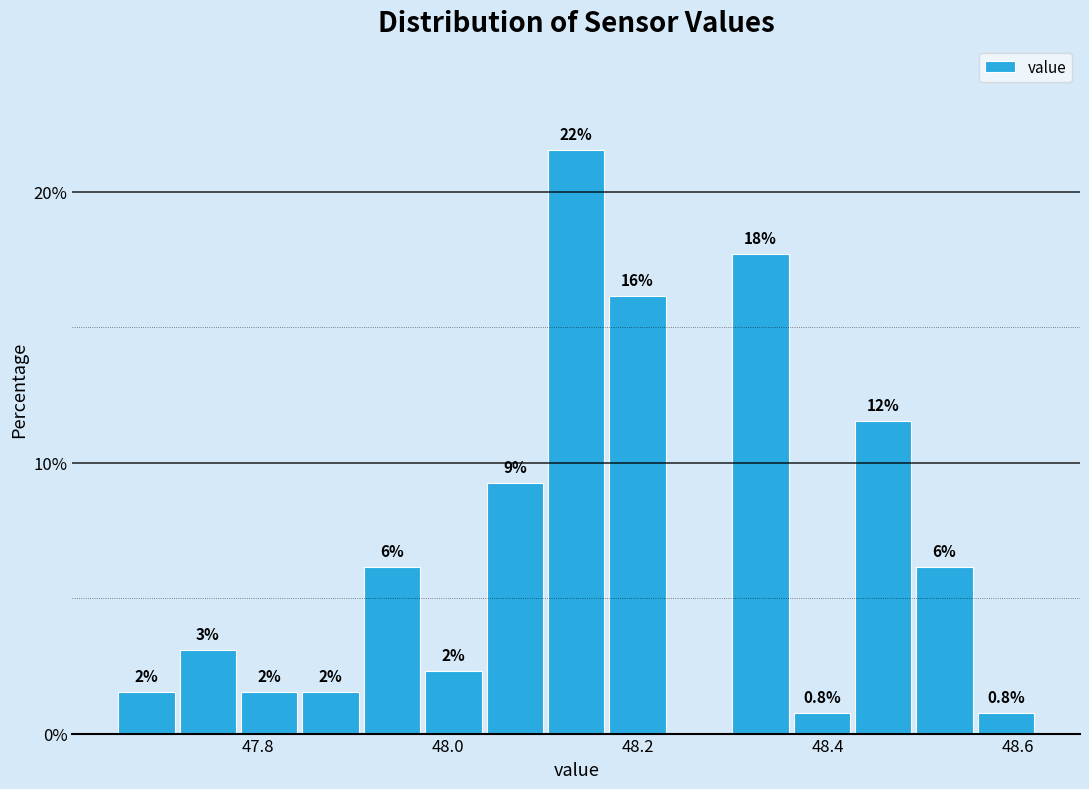

Around what value on the x-axis is the tallest bar? Give the approximate position of its centre, as read against the axis.

48.14